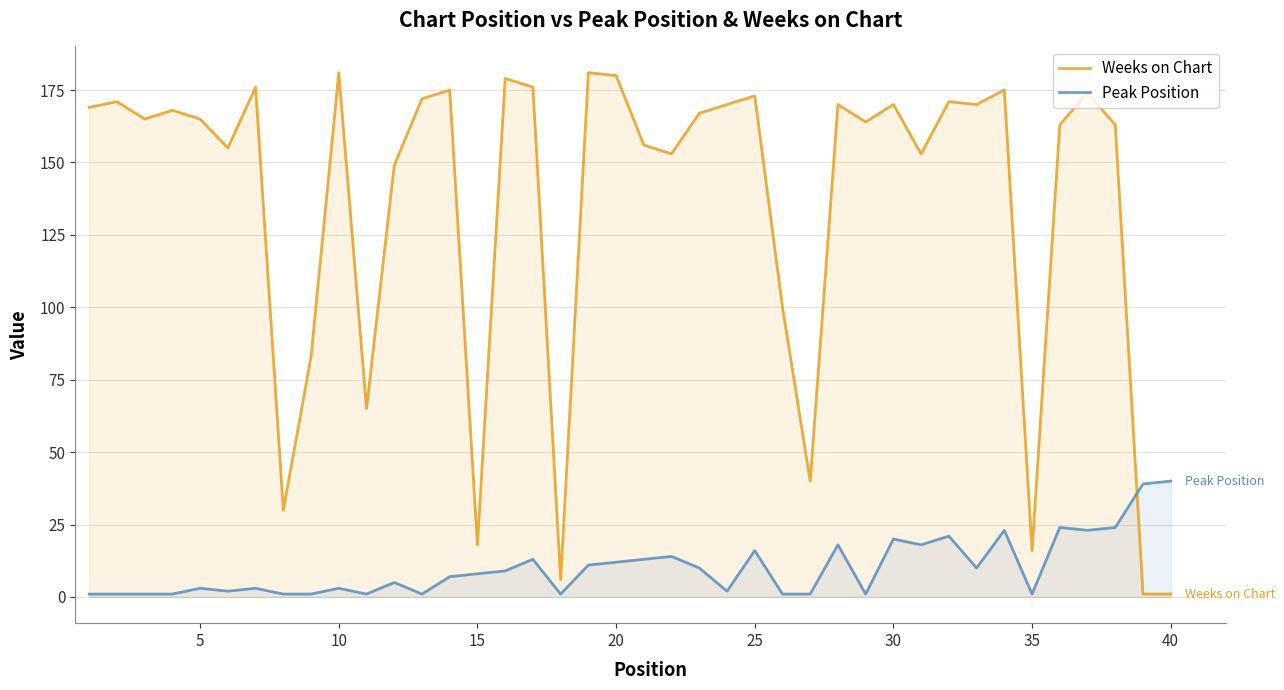

How many intersections are there between Weeks on Chart and Peak Position?

1